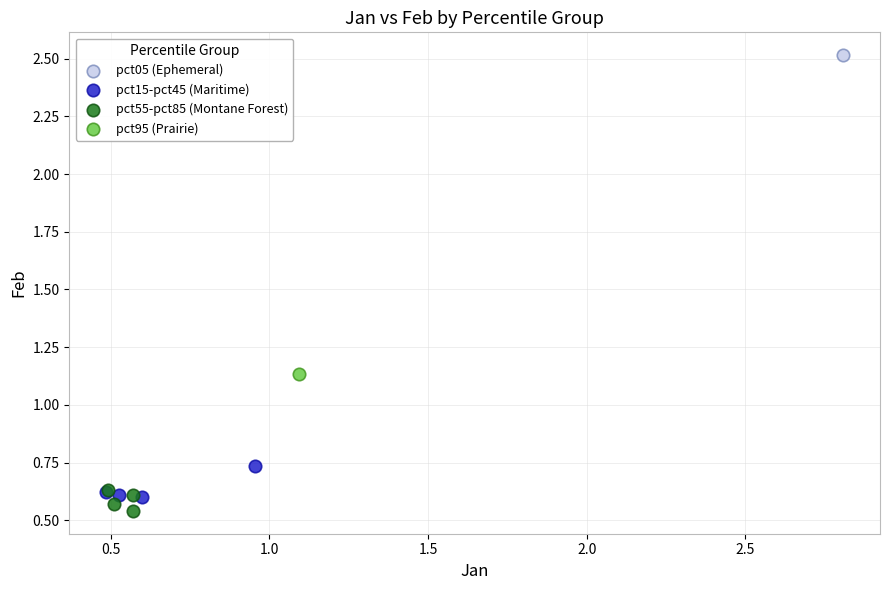

Which series reaches the maximum Y coordinate?

pct05 (Ephemeral)